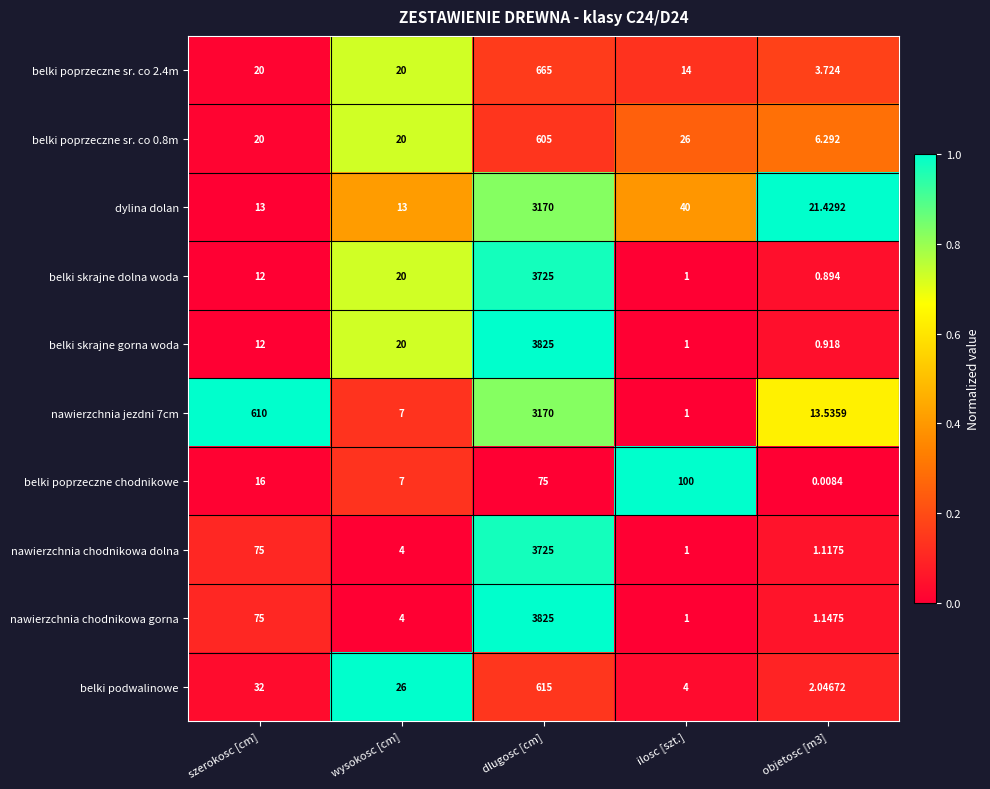

At which label is nawierzchnia chodnikowa dolna closest to 1863?

szerokosc [cm]